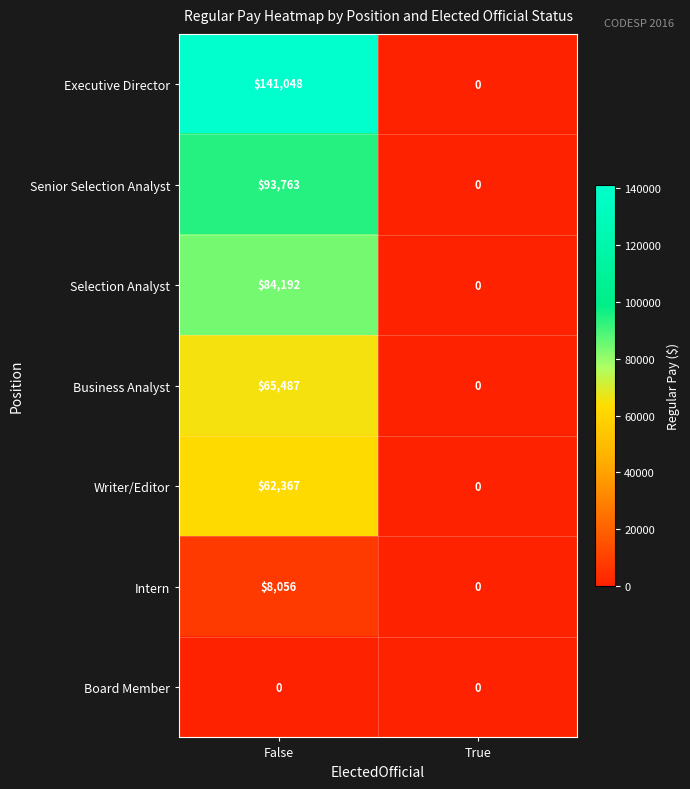

Which category has the highest value across all series?

False